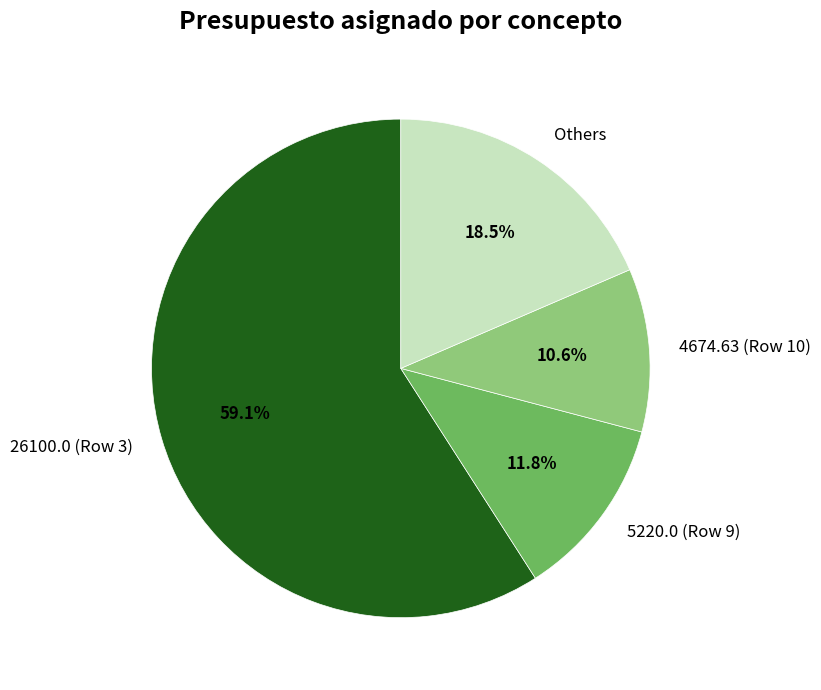

Is 26100.0 (Row 3) the majority of the pie?

Yes